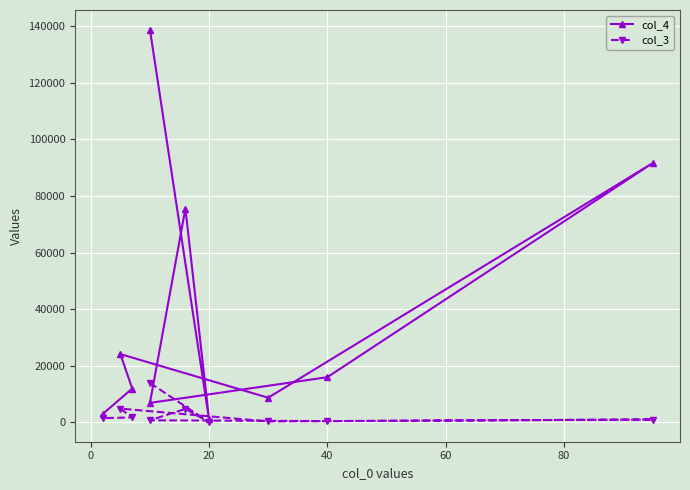

What is the greatest value displayed?

138800.0